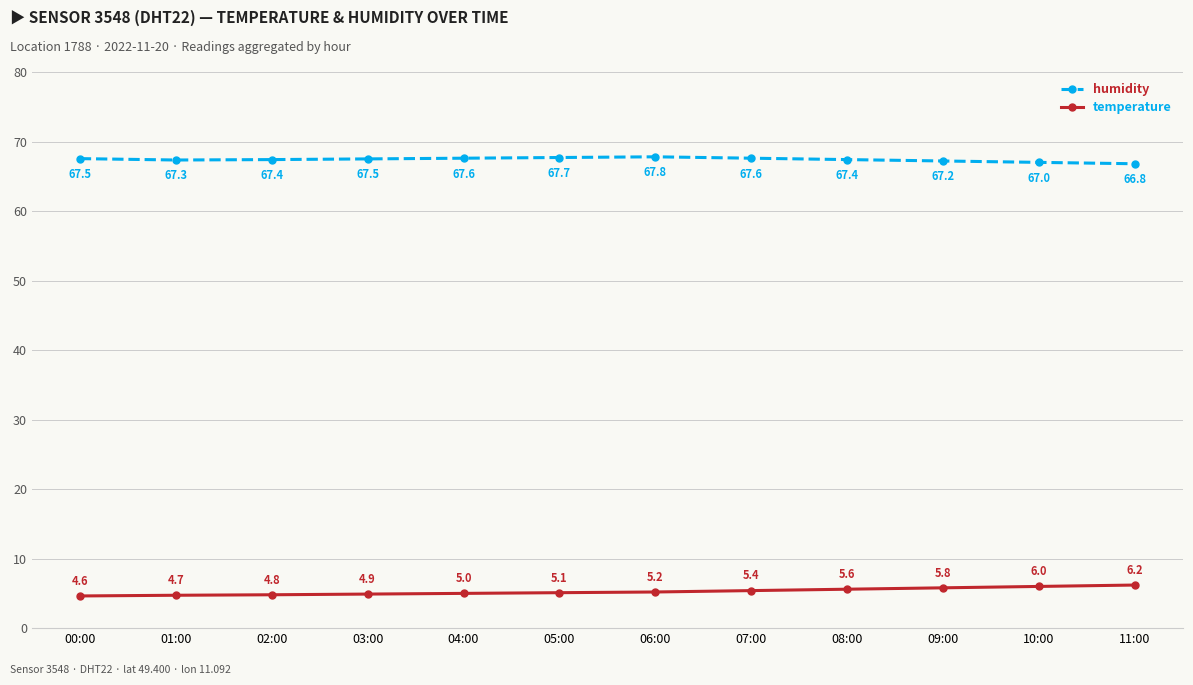

Which series has the widest spread of values?

temperature